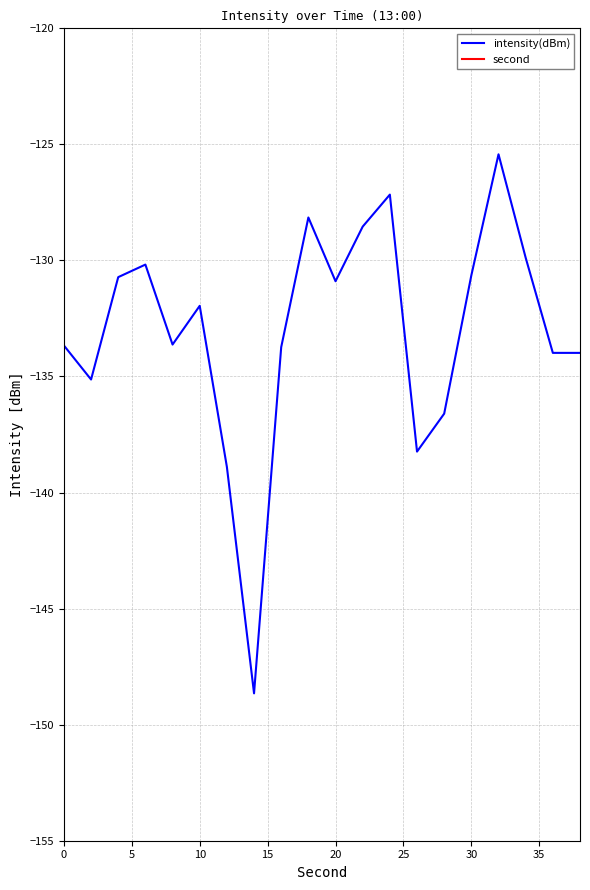

List the series in order of their peak value, highest first.

second, intensity(dBm)